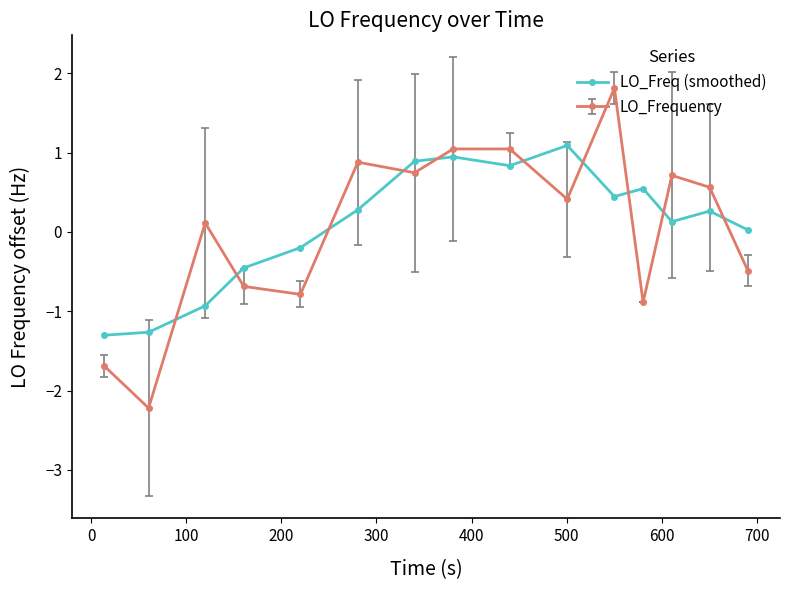

How many data points does each series have?

15